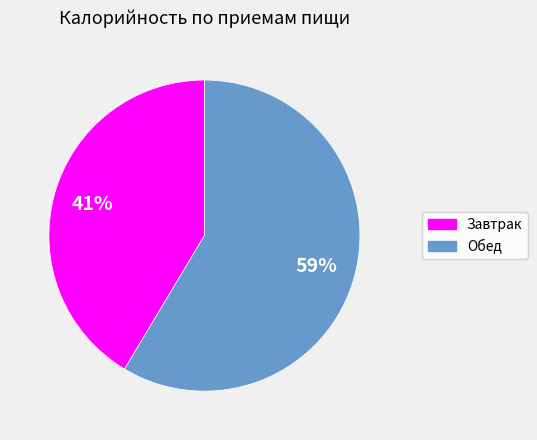

Approximately how many times larger is the value at Завтрак compared to Обед?

0.7